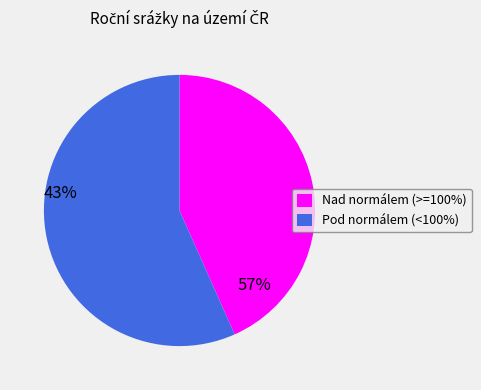

Which has a higher value, Pod normálem (<100%) or Nad normálem (>=100%)?

Pod normálem (<100%)